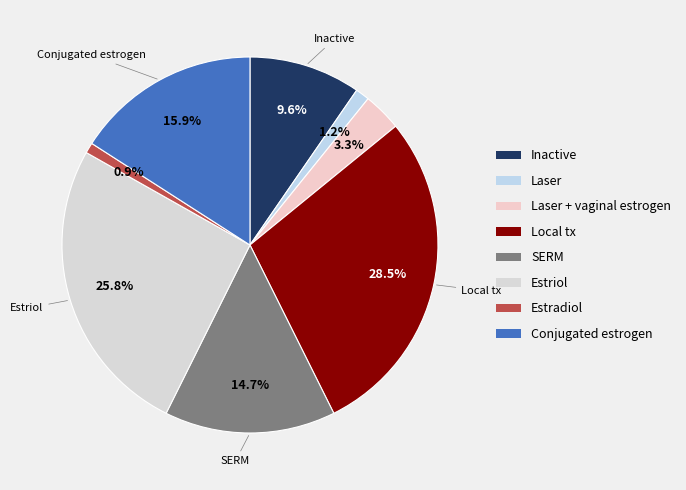

Count the number of slices in the pie.

8